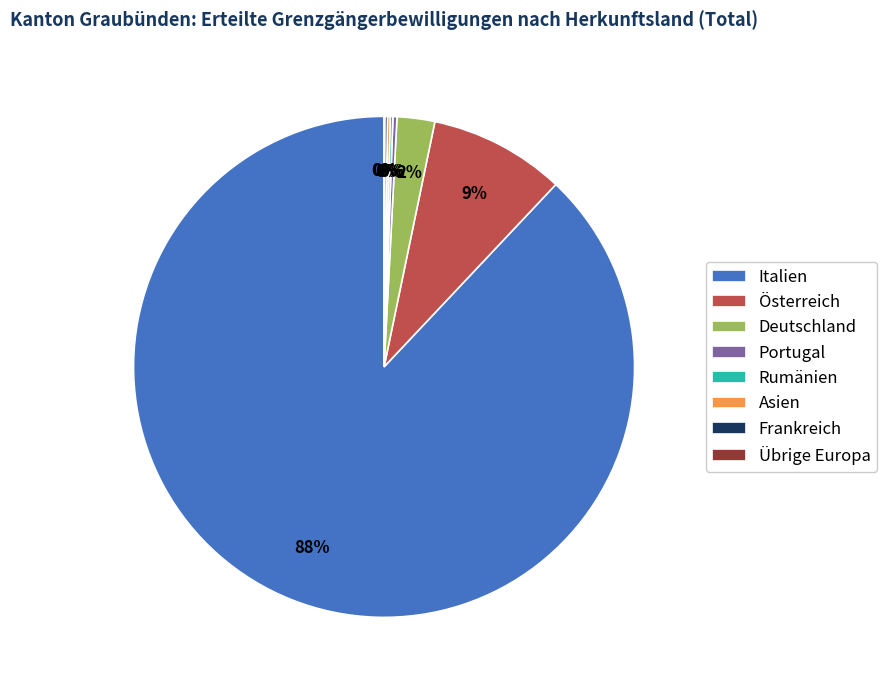

The Österreich slice represents 22% of the pie. True or false?

False